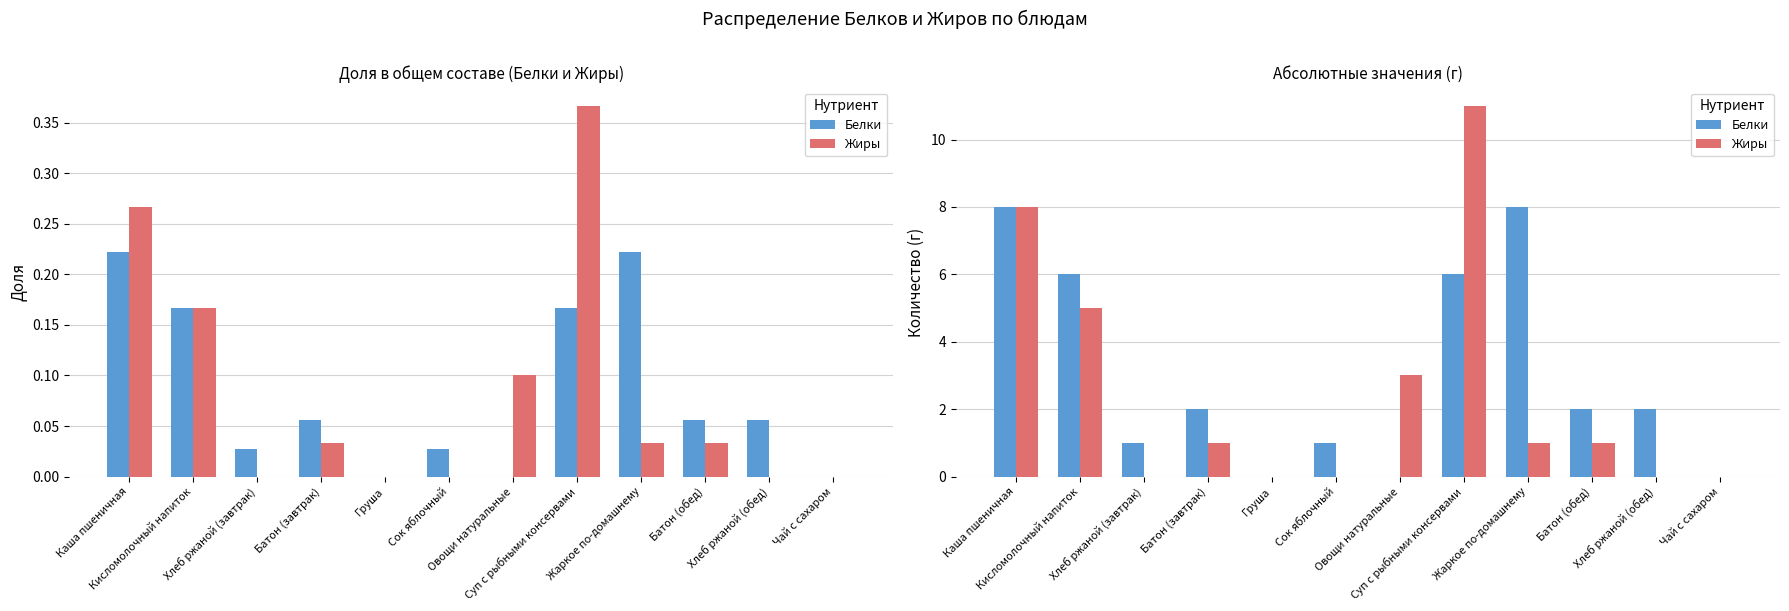

What is the sum of the Жиры values at Овощи натуральные and Сок яблочный?

3